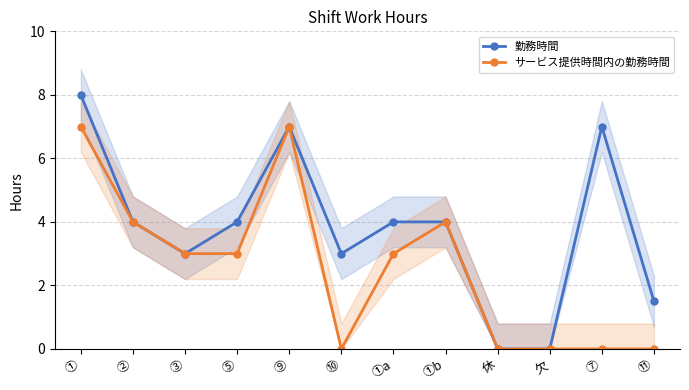

How many categories are shown in the chart?

12